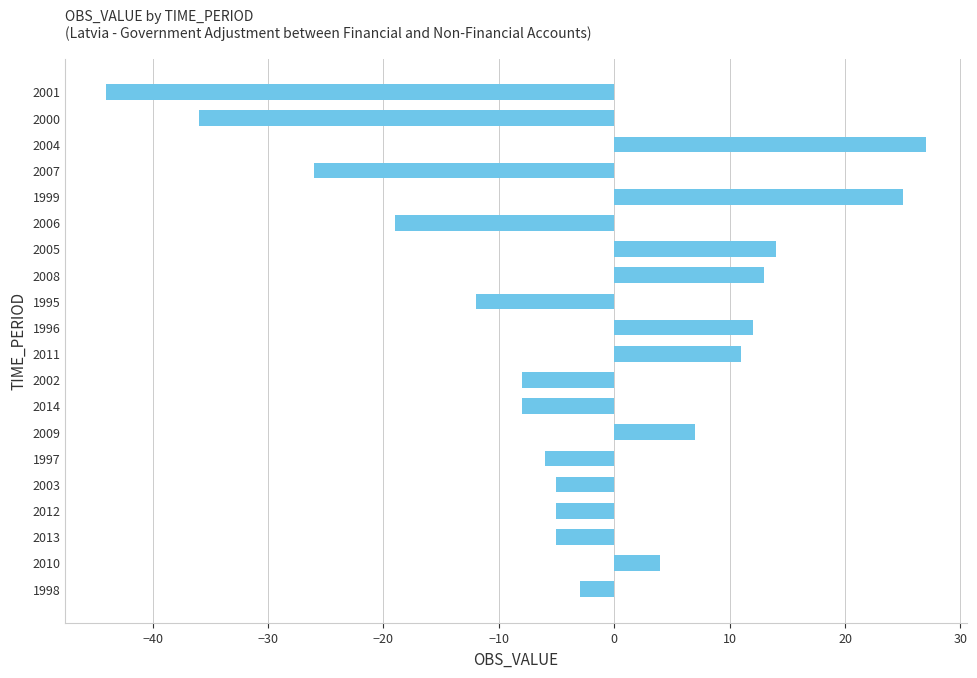

Which label corresponds to the smallest value in the chart?

2001